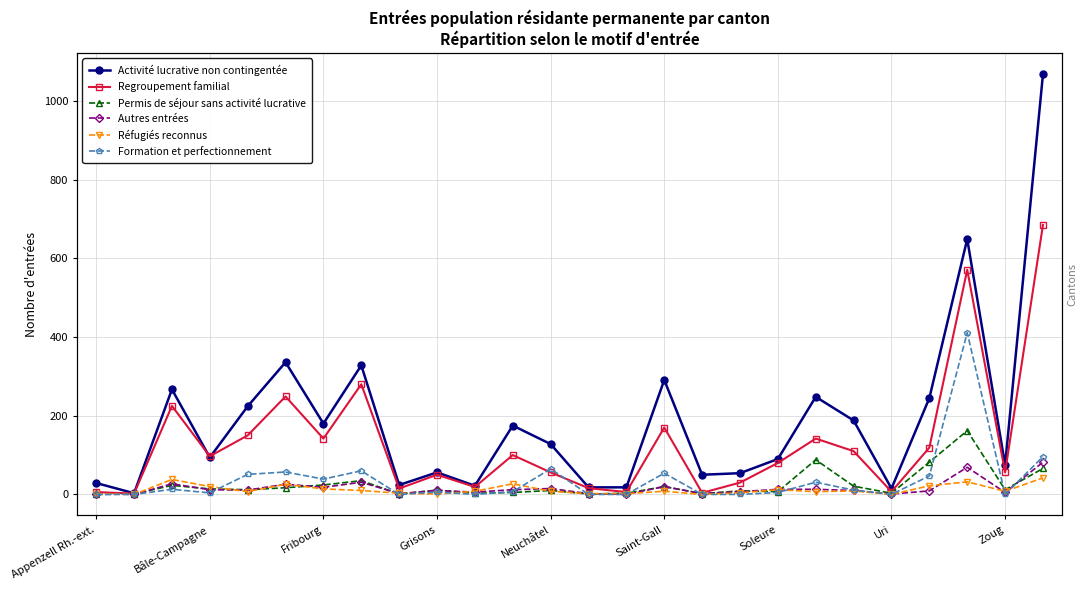

At which label does Autres entrées first exceed 11?

Fribourg